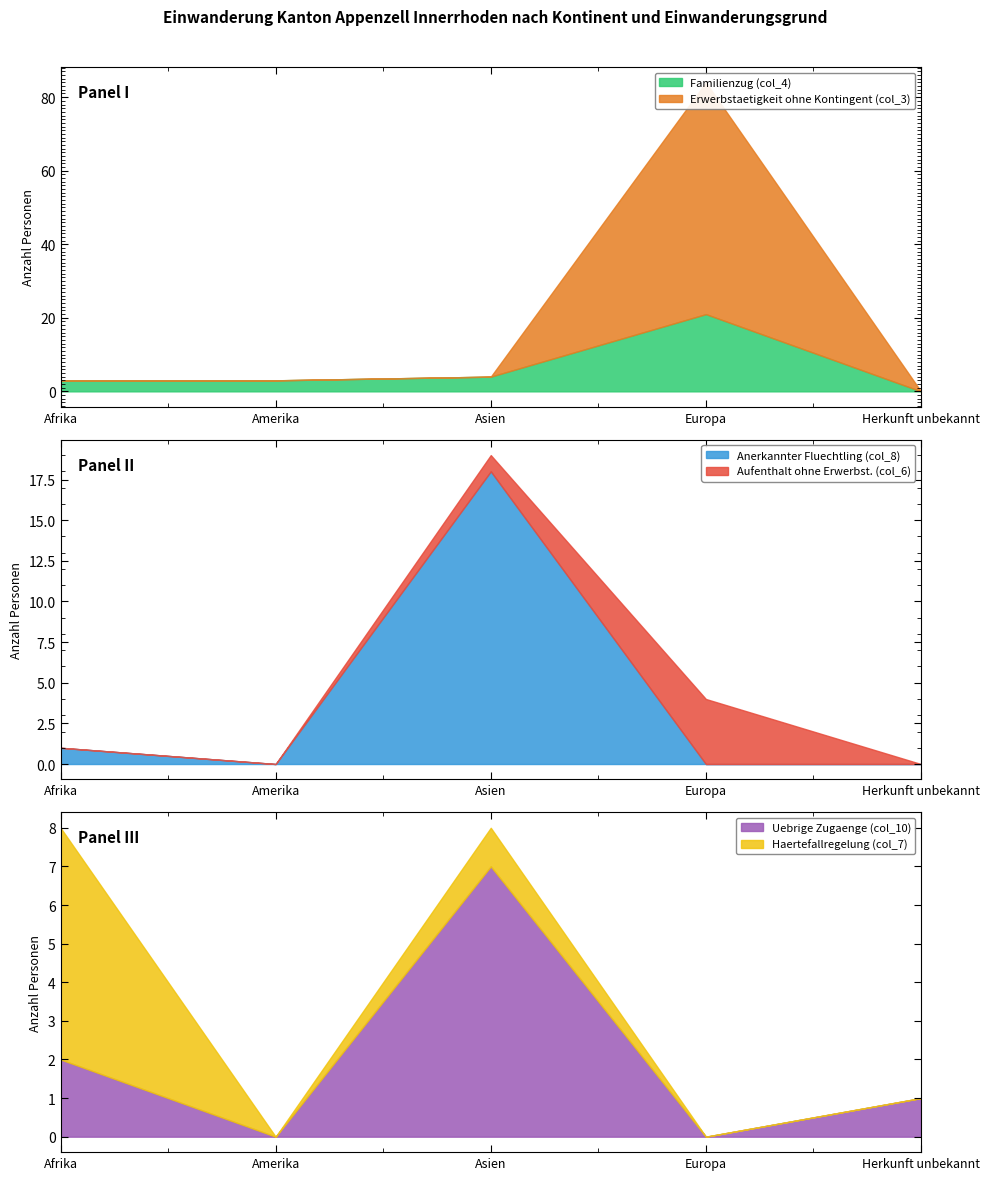

Rank the categories by Familienzug (col_4) value from highest to lowest.

Europa, Asien, Afrika, Amerika, Herkunft unbekannt